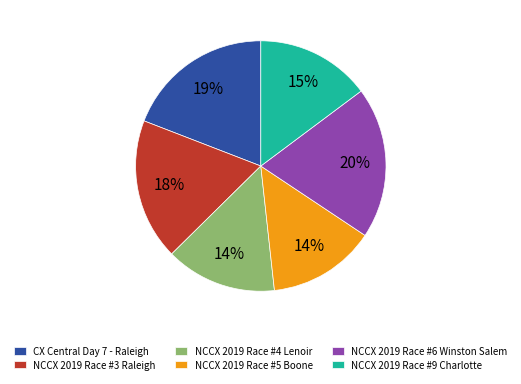

Between NCCX 2019 Race #5 Boone and NCCX 2019 Race #3 Raleigh, which is larger?

NCCX 2019 Race #3 Raleigh